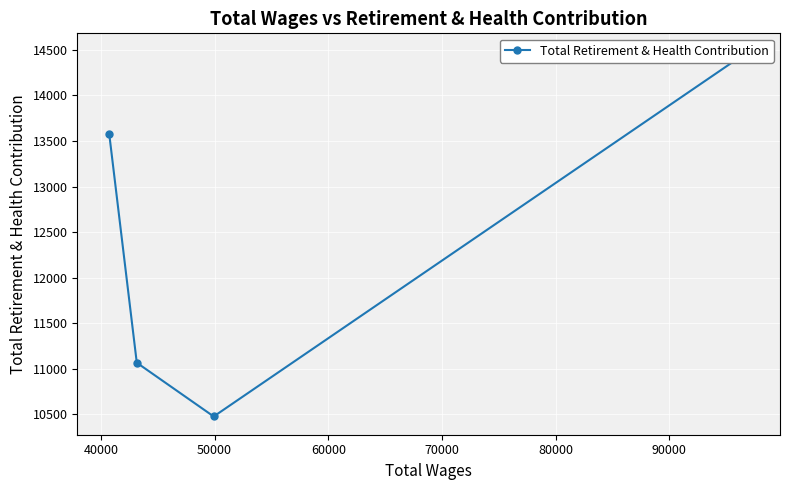

What is the minimum value shown in the chart?

10477